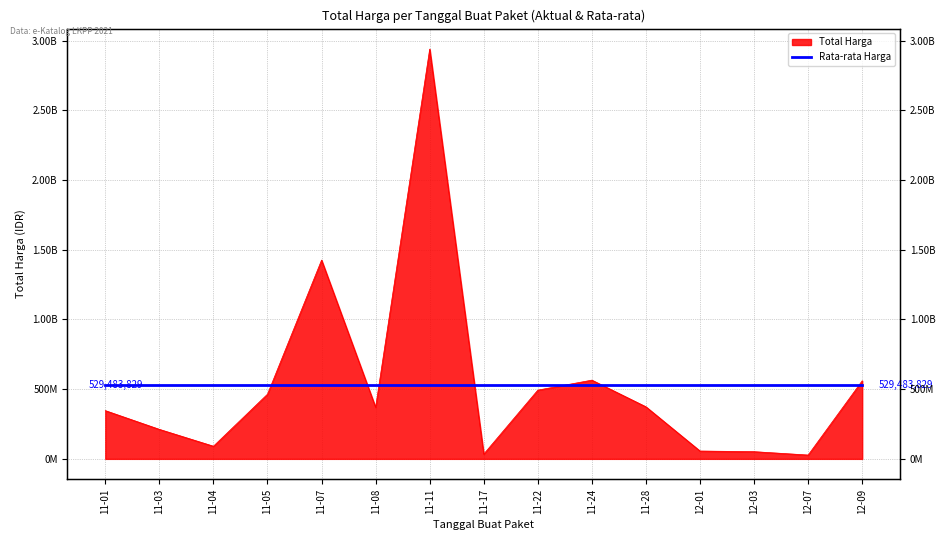

Which has a higher value, 11-11 or 11-22?

11-11